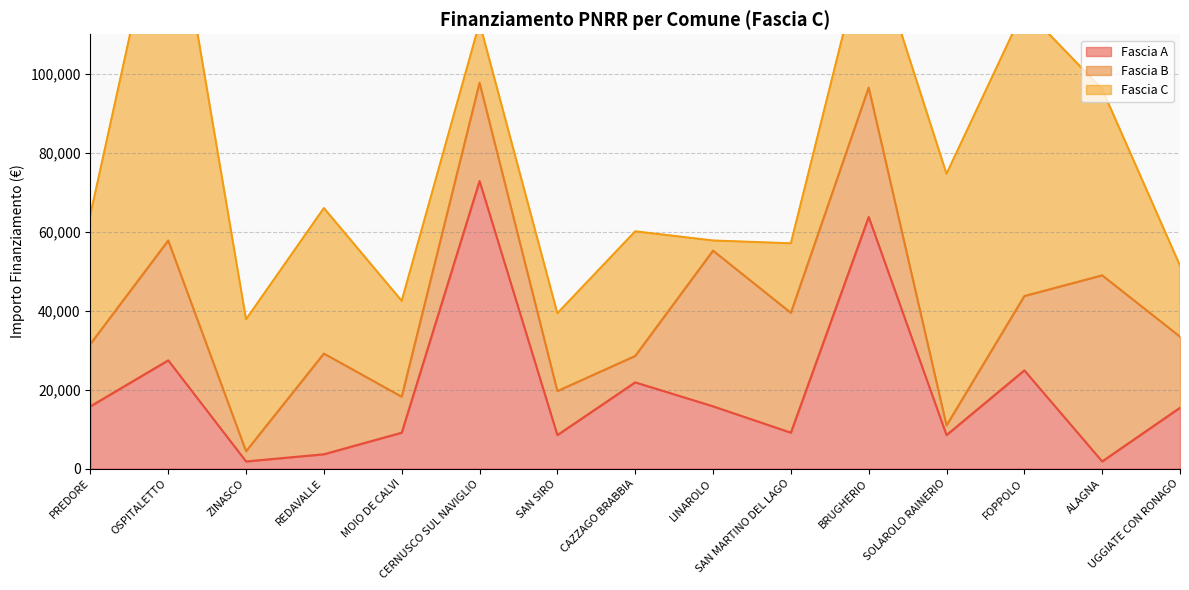

Rank the categories by Fascia B value from highest to lowest.

ALAGNA, LINAROLO, BRUGHERIO, OSPITALETTO, SAN MARTINO DEL LAGO, REDAVALLE, CERNUSCO SUL NAVIGLIO, FOPPOLO, UGGIATE CON RONAGO, PREDORE, SAN SIRO, MOIO DE CALVI, CAZZAGO BRABBIA, ZINASCO, SOLAROLO RAINERIO